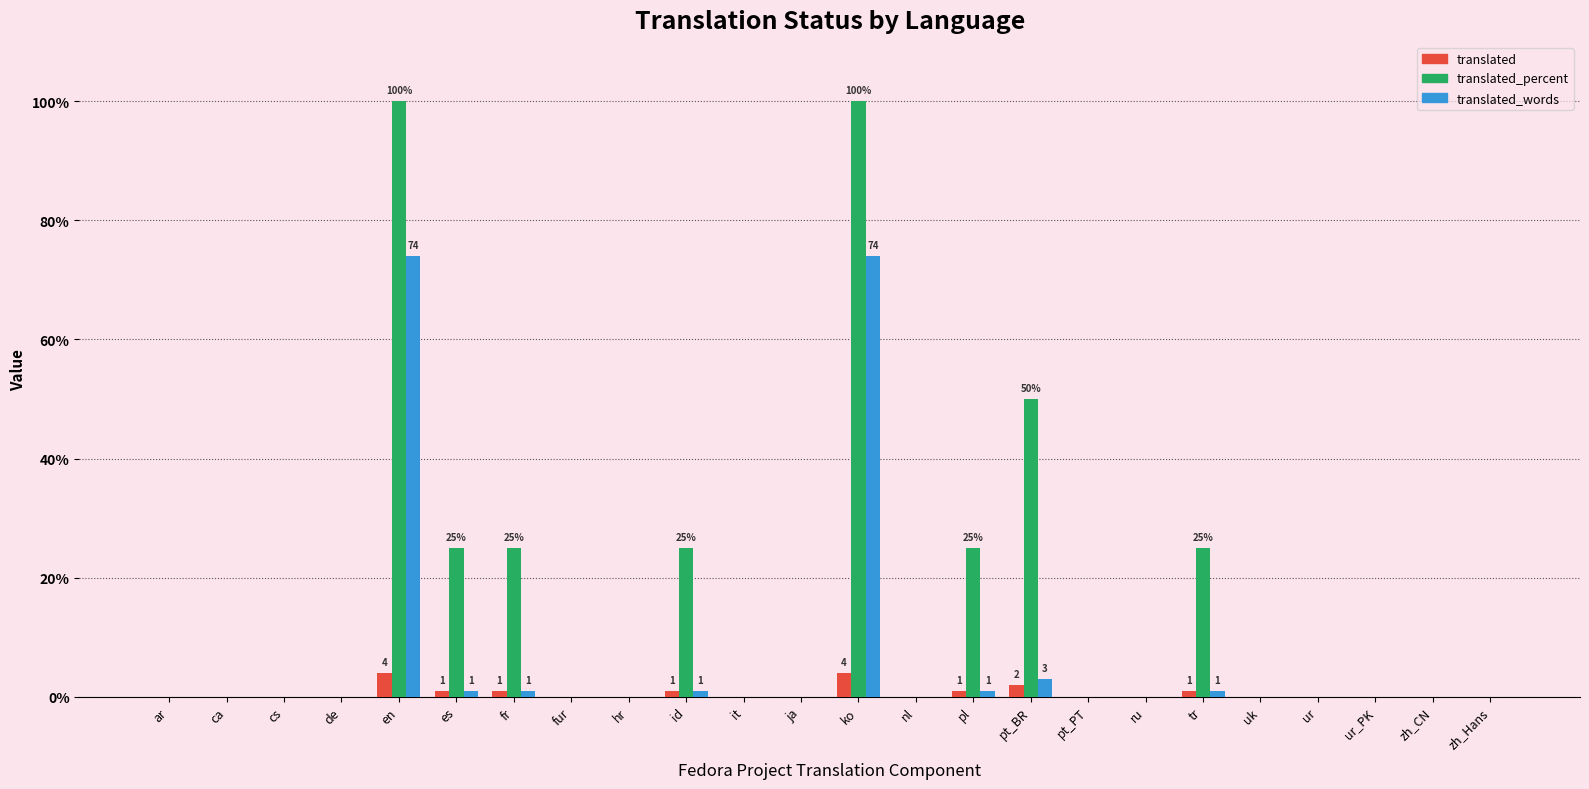

The translated_percent series shows 0 at de. True or false?

True